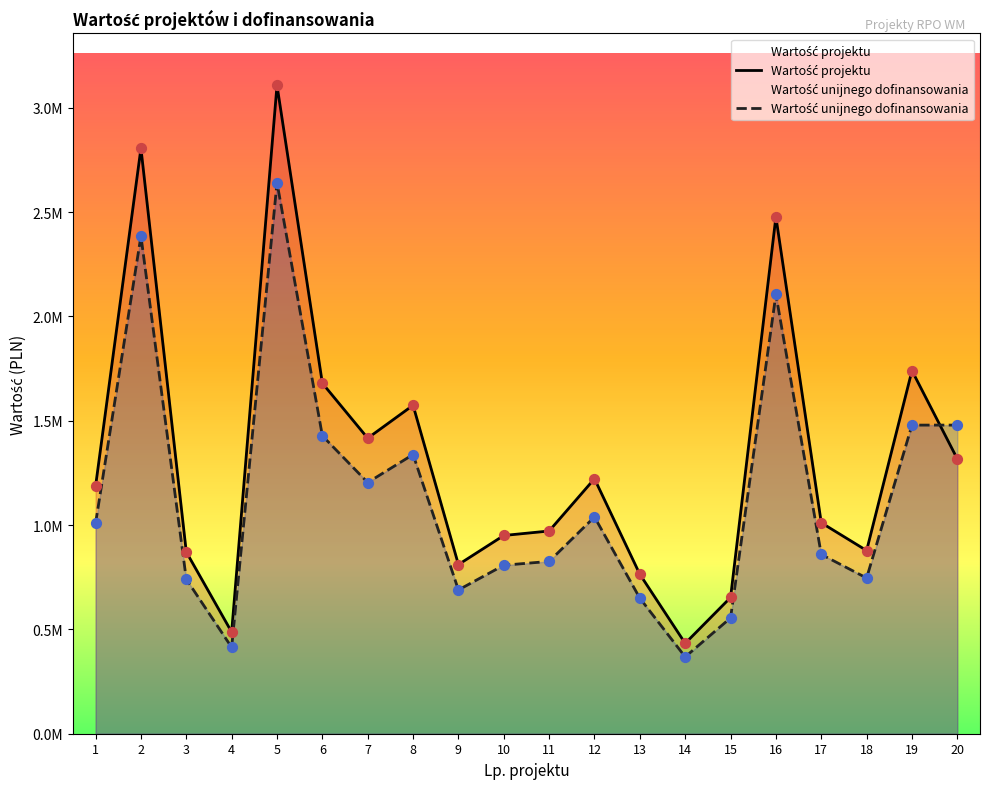

Which series reaches the minimum Y coordinate?

Wartość unijnego dofinansowania